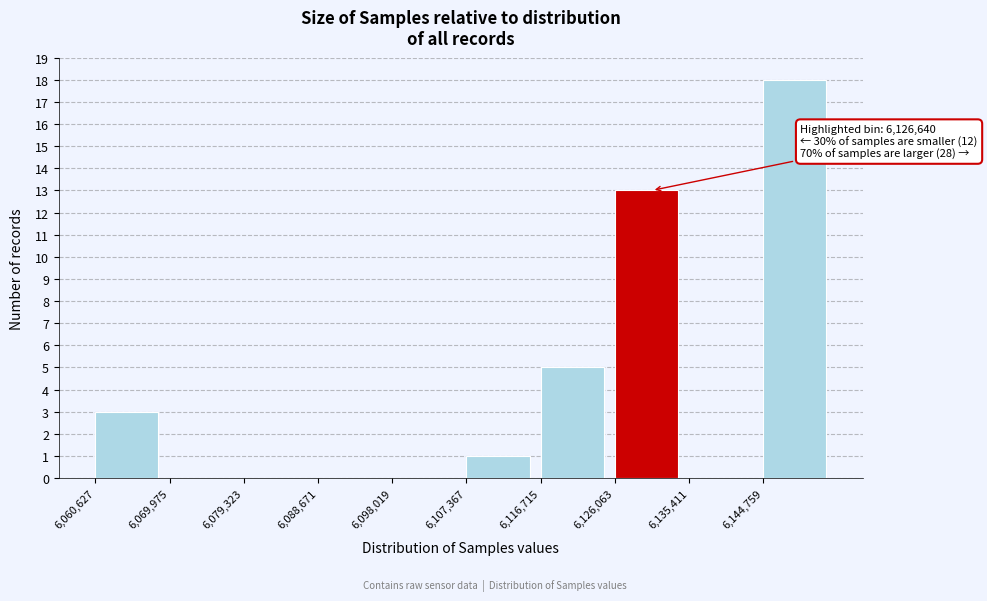

Over which range of the x-axis is the bar tallest?

6145000 to 6154000